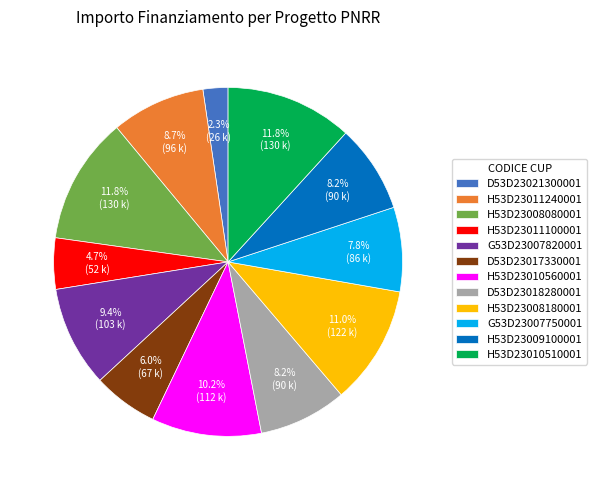

Which has a higher value, H53D23009100001 or H53D23010510001?

H53D23010510001